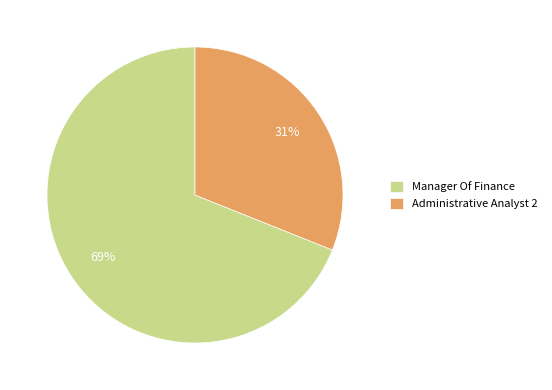

Which slice is the largest?

Manager Of Finance